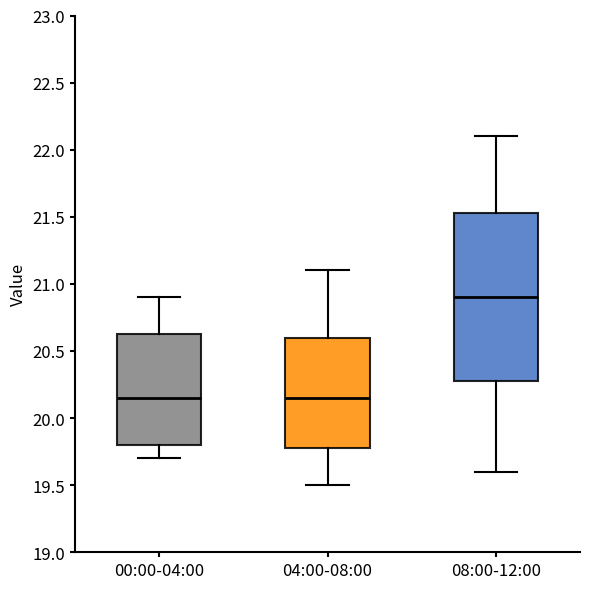

Where is the lower edge of the box for 00:00-04:00 on the y-axis? The values are not printed on the chart, so give them approximately, as read against the axis.

19.80